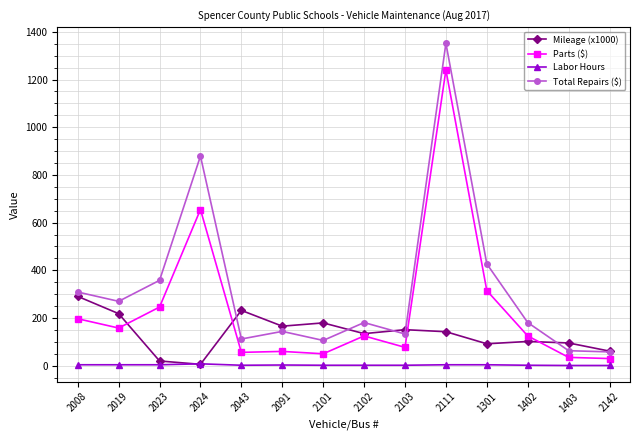

Is this an area chart (filled region under the line)?

No